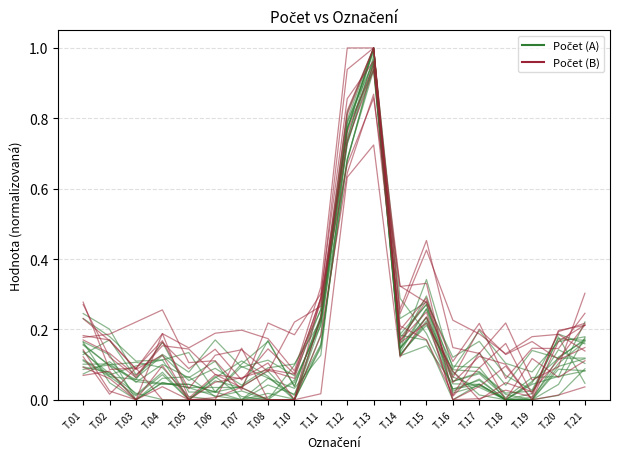

What is the difference between the second highest and minimum values in the Počet (A) series?

0.7